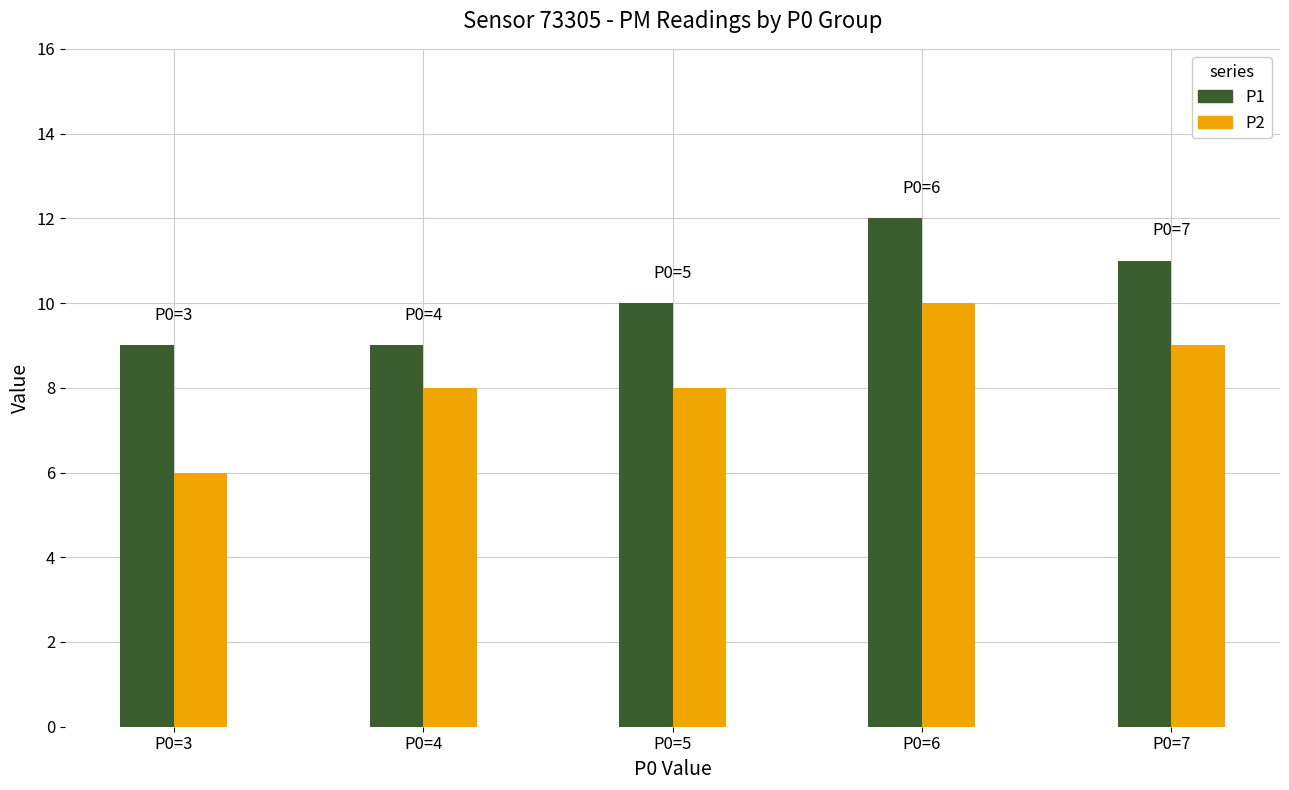

How many groups of bars are there?

5